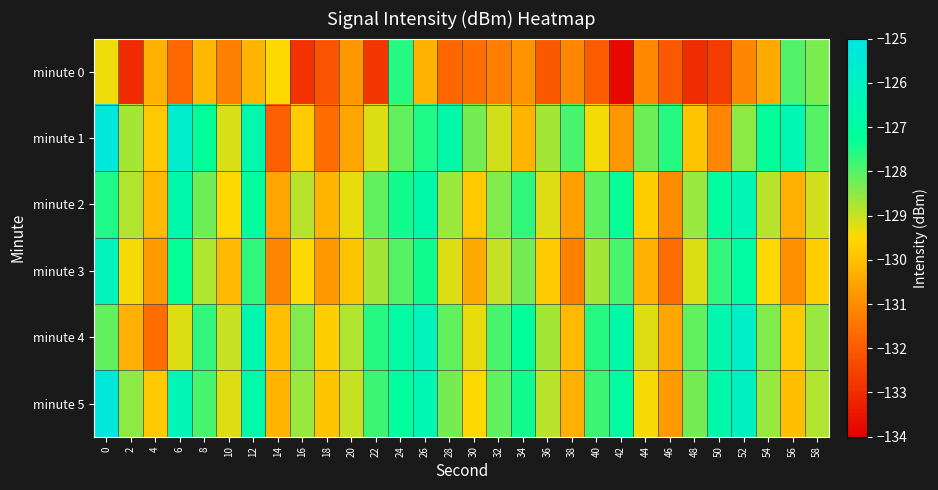

How many data points does each series have?

30